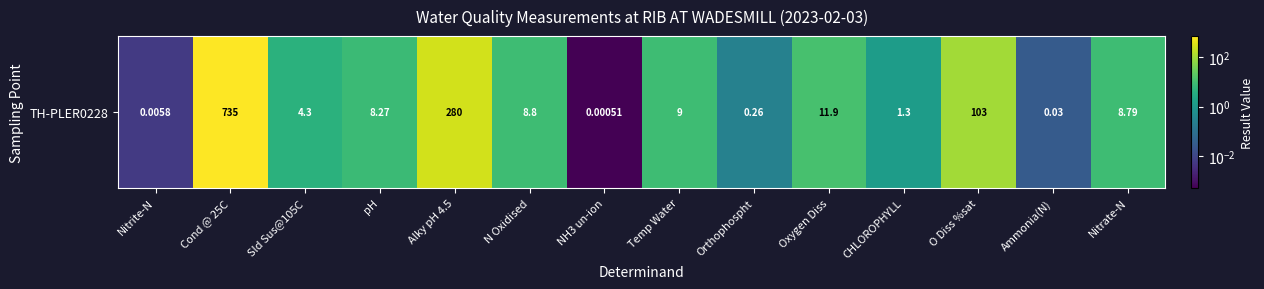

The value at Sld Sus@105C is 0.9. True or false?

False